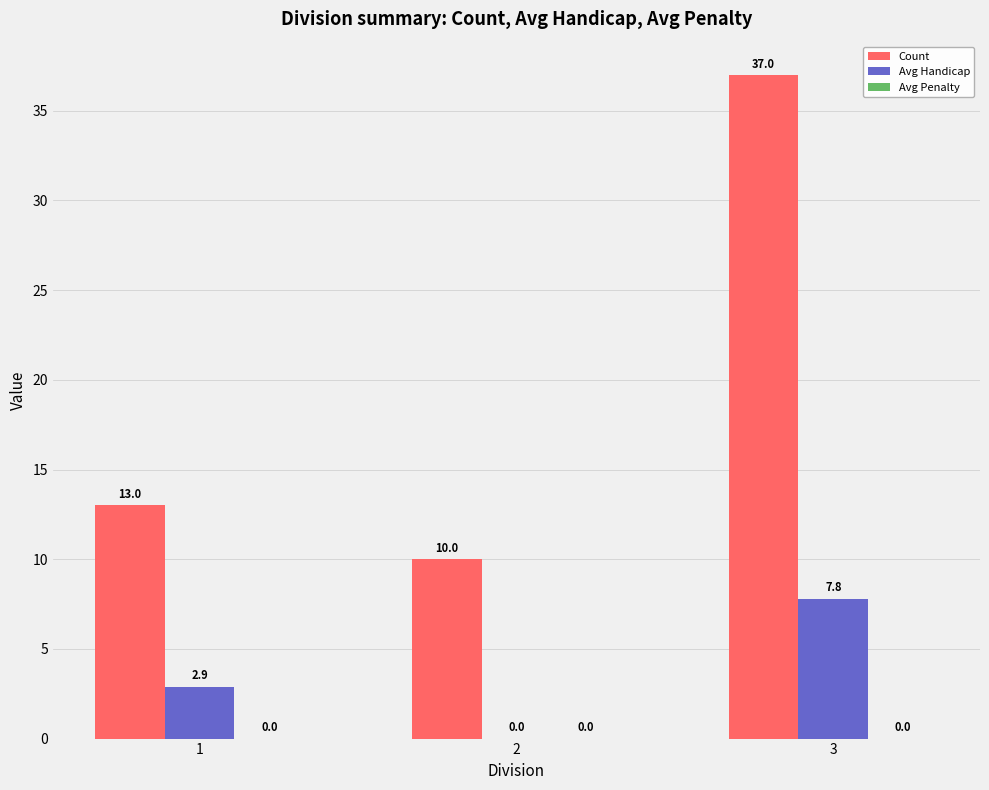

True or false: Count has a value of 10.0 at 2.

True